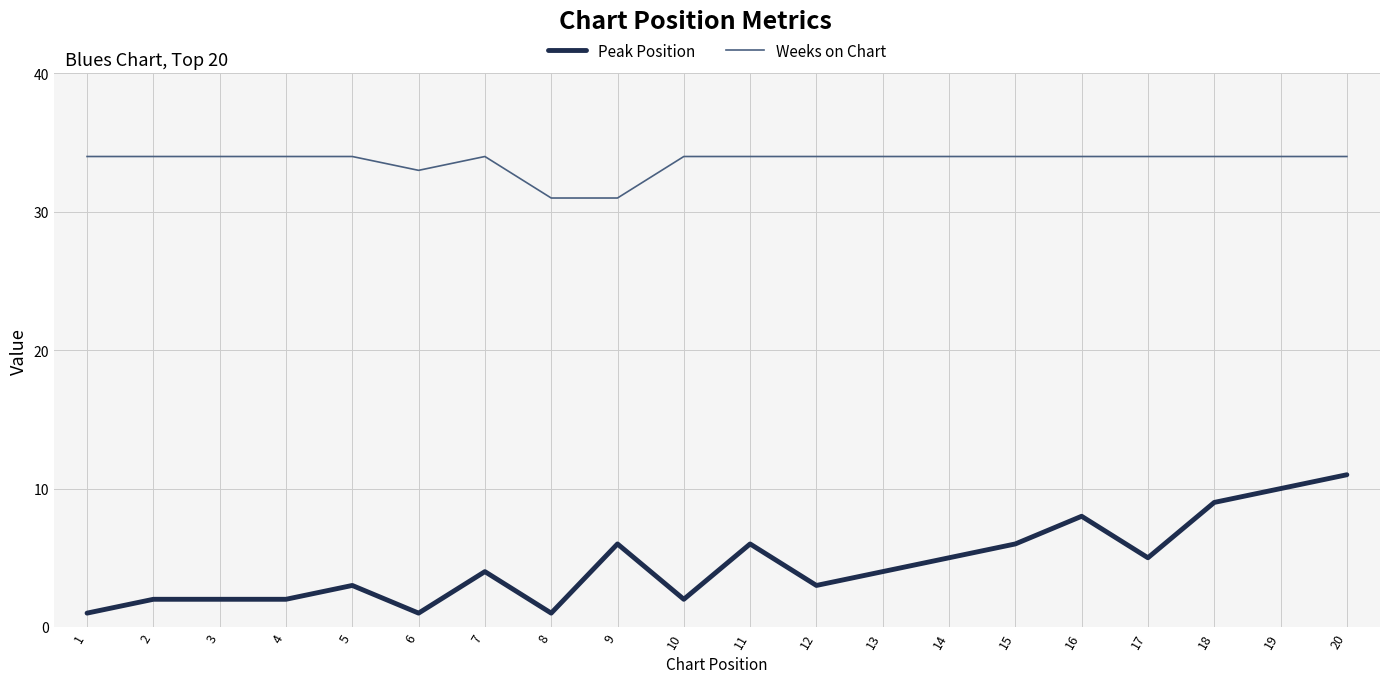

Is the value of Peak Position at 15 greater than the value of Weeks on Chart at 3?

No